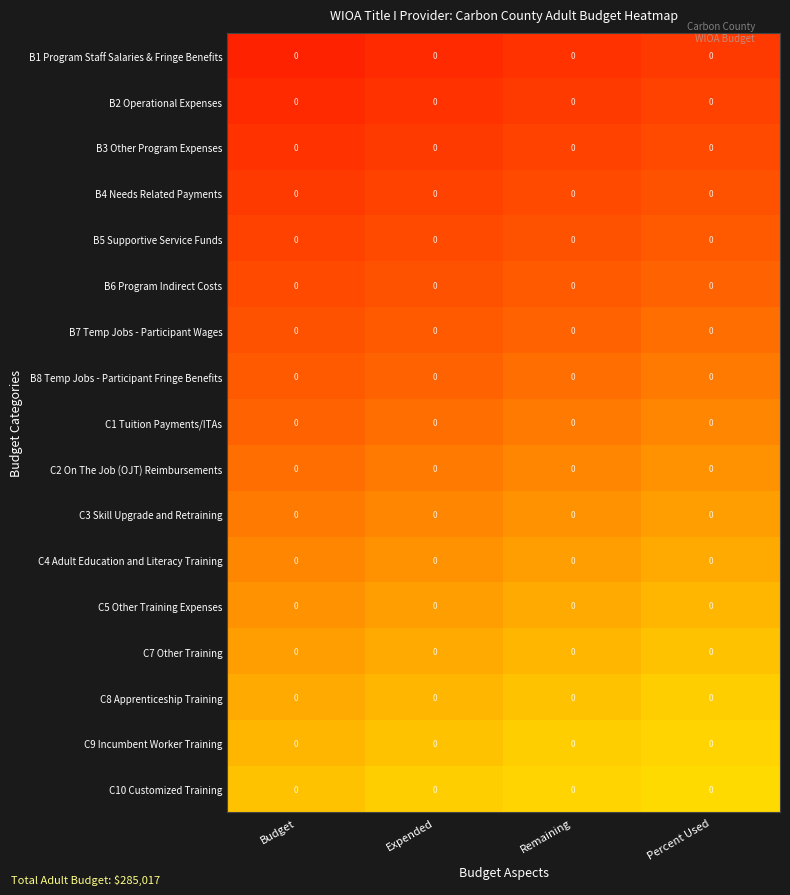

At which label is B5 Supportive Service Funds closest to 0?

Budget